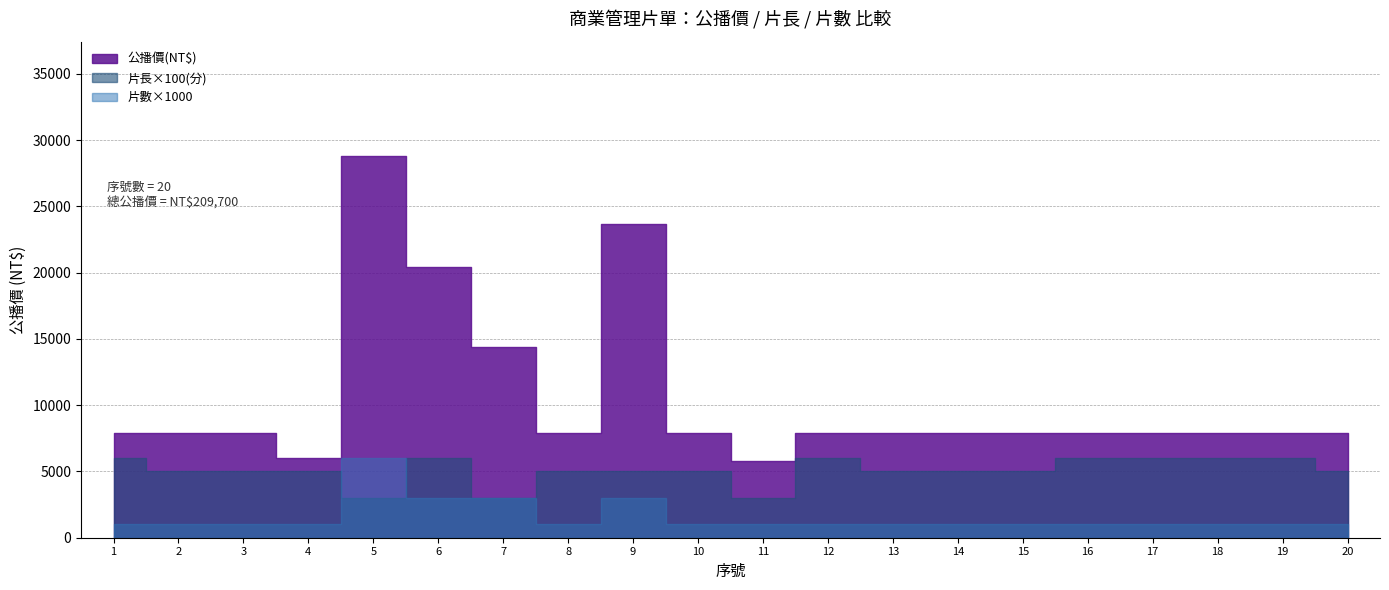

At how many categories does at least one series exceed 13003?

4